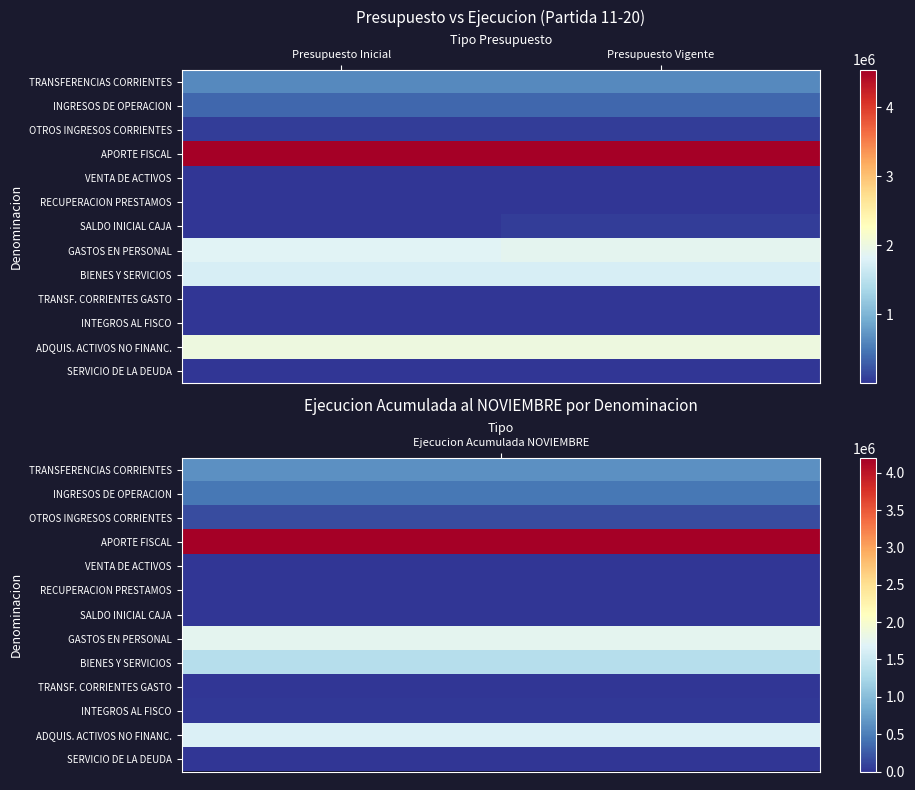

How many distinct data groups are displayed?

13